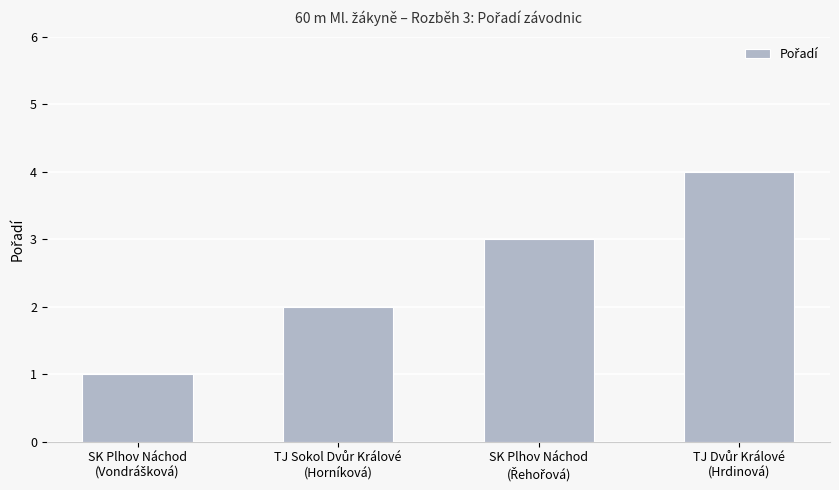

Reading left to right, what are all the values shown in this chart?

1	2	3	4